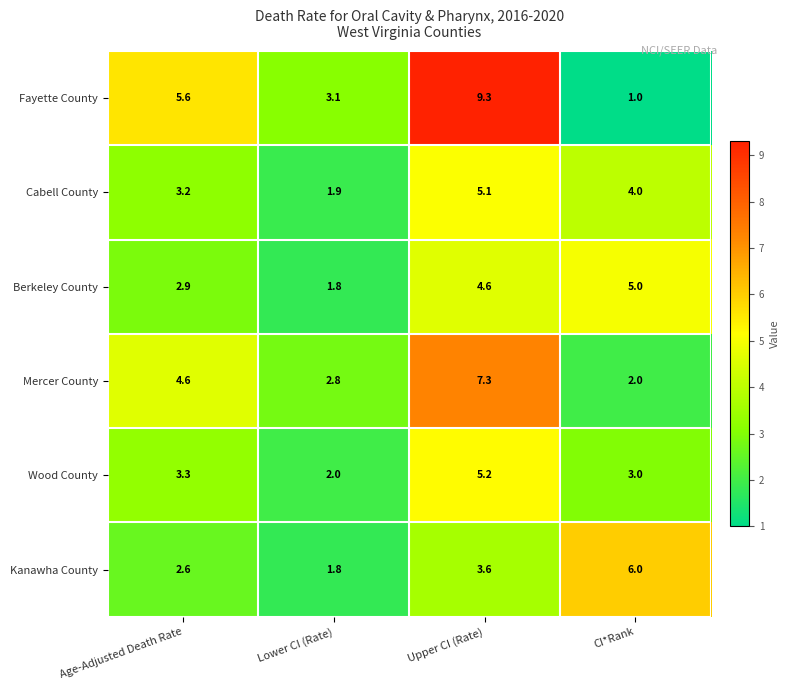

Which series has the largest range (max minus min)?

Fayette County